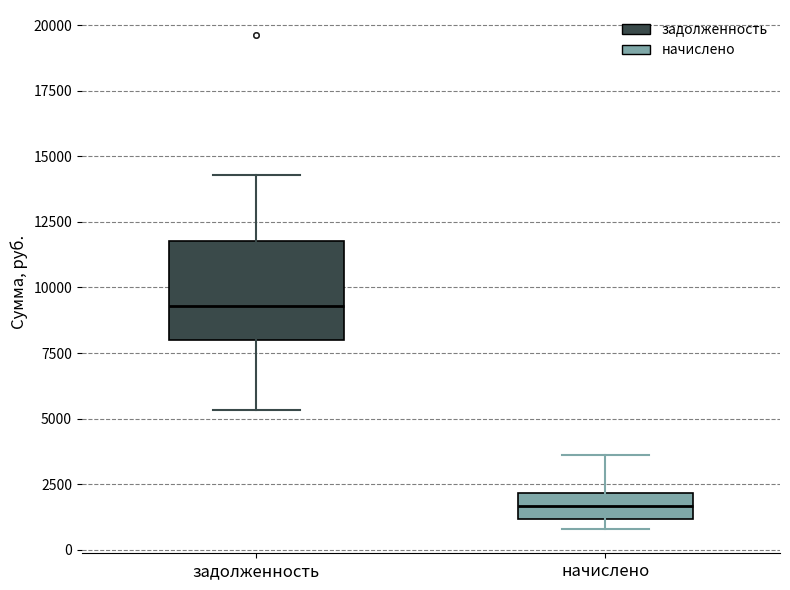

Which box's median line is the lowest?

начислено